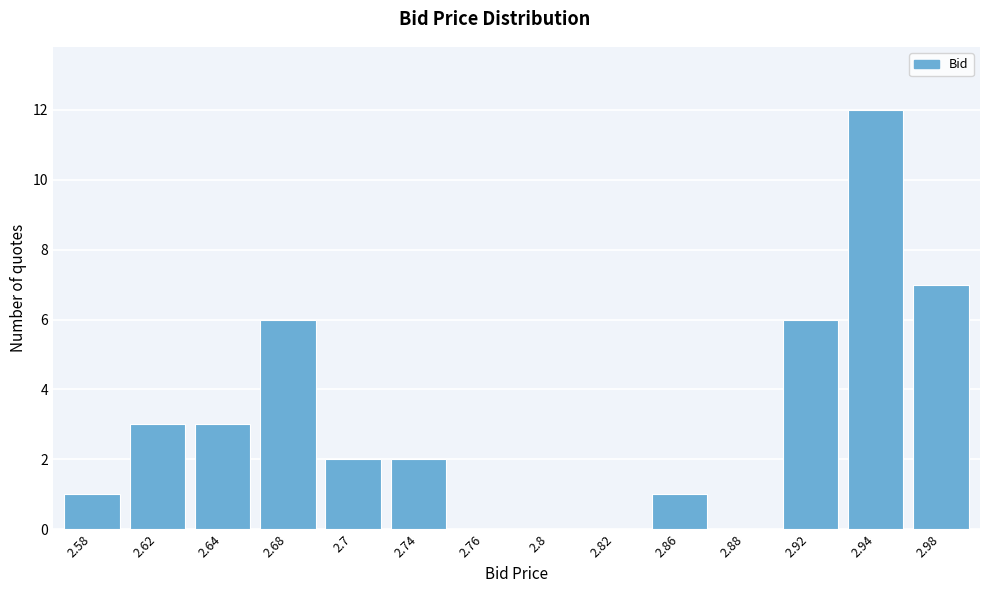

Reading right to left, what are all the values shown in this chart?

2.98=7	2.94=12	2.92=6	2.88=0	2.86=1	2.82=0	2.8=0	2.76=0	2.74=2	2.7=2	2.68=6	2.64=3	2.62=3	2.58=1